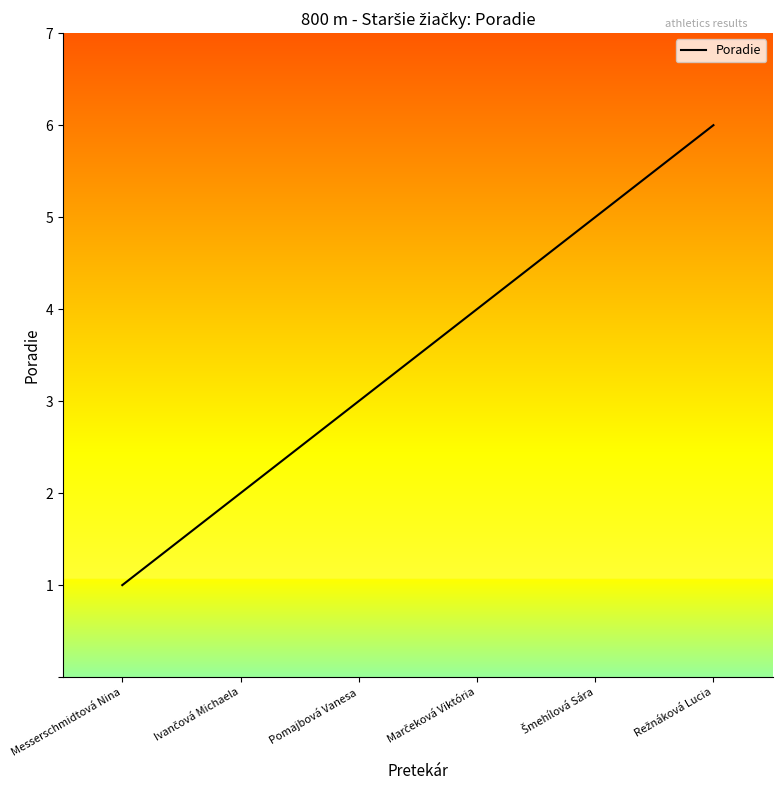

What position from the right is Messerschmidtová Nina?

6